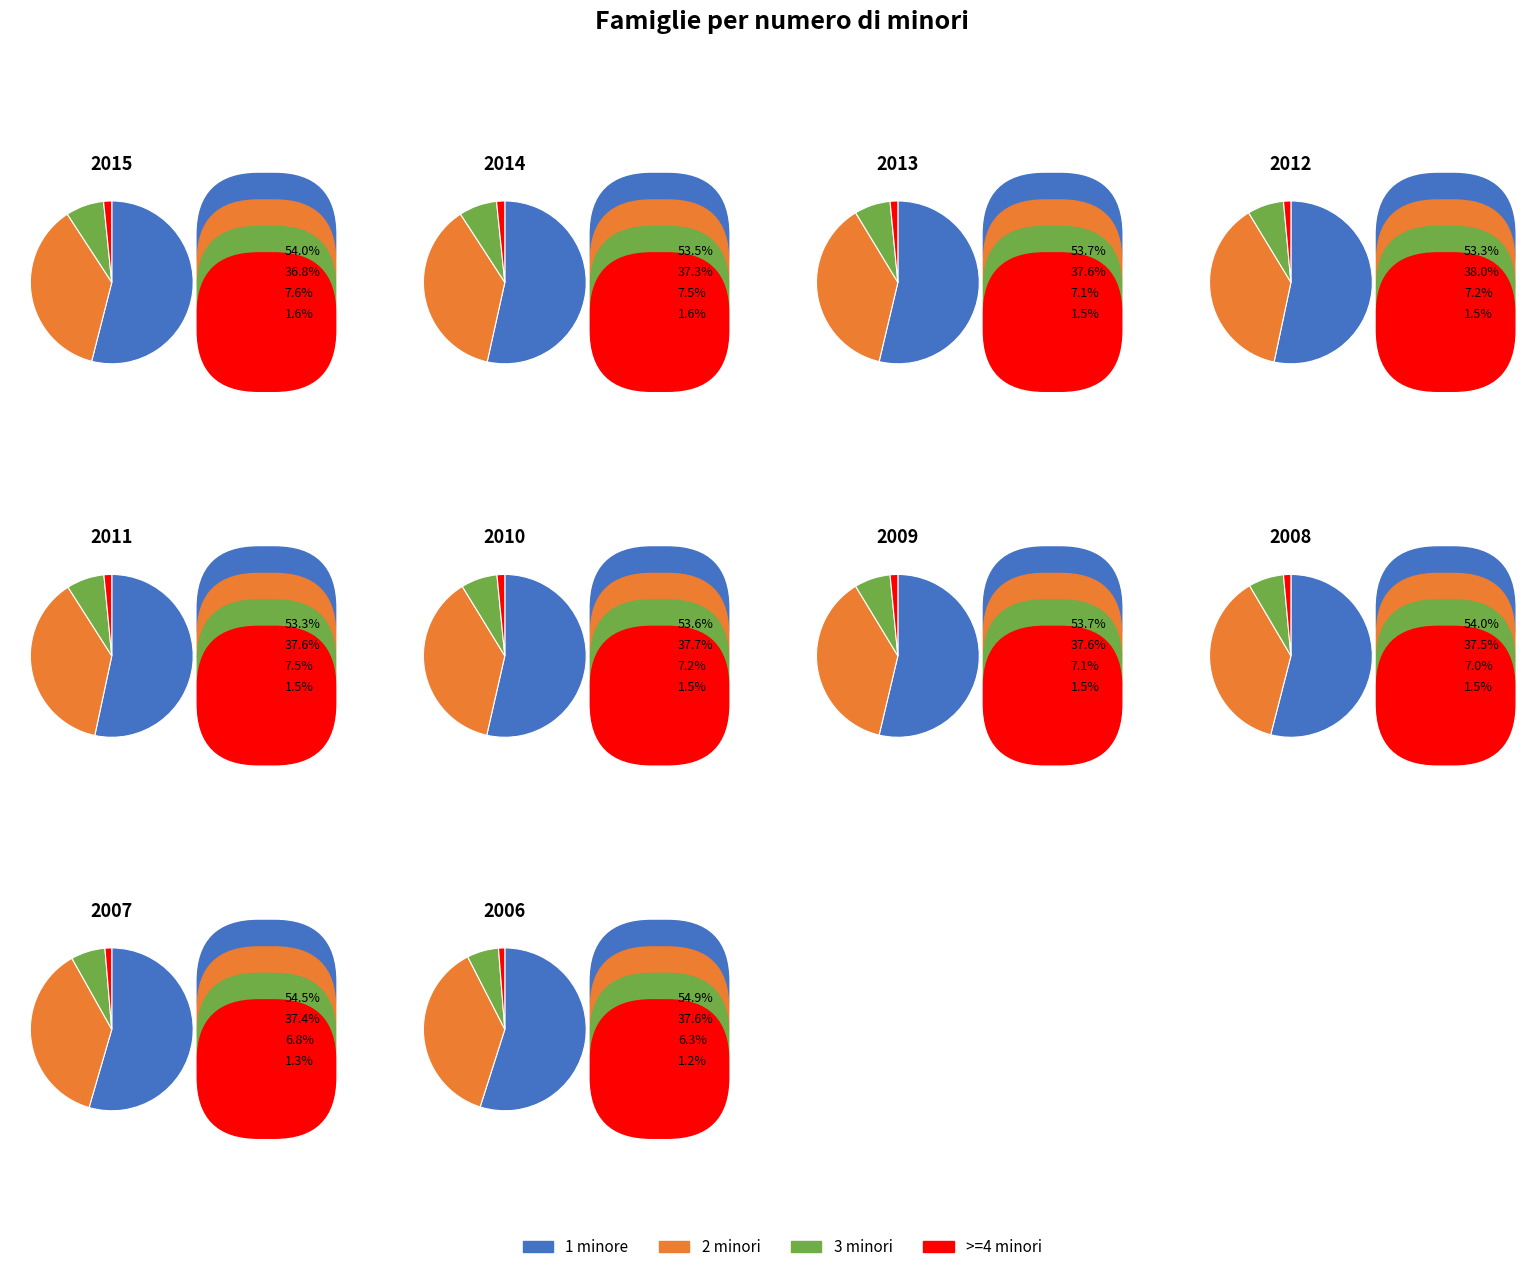

Which series has the widest spread of values?

1